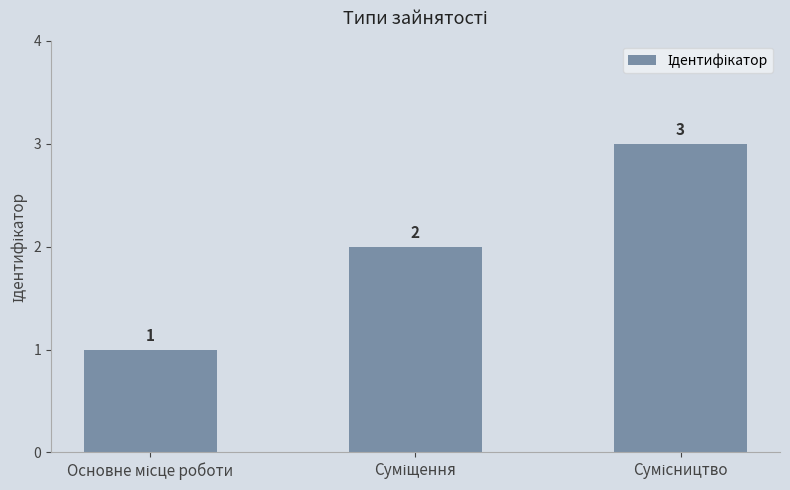

What is the value of the 3rd bar from the left?

3